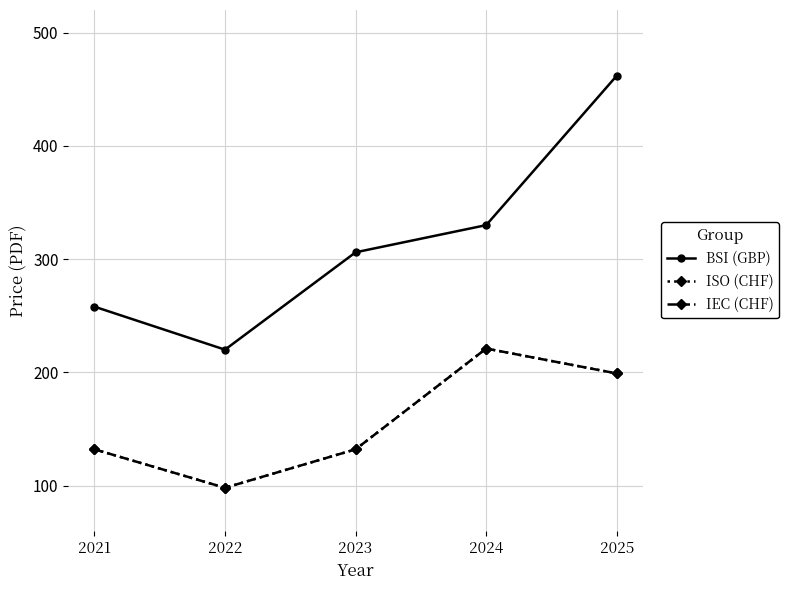

Reading left to right, what are all the values shown in this chart?

BSI (GBP): 258	220	306	330	462
ISO (CHF): 132	98	132	221	199
IEC (CHF): 132	98	132	221	199